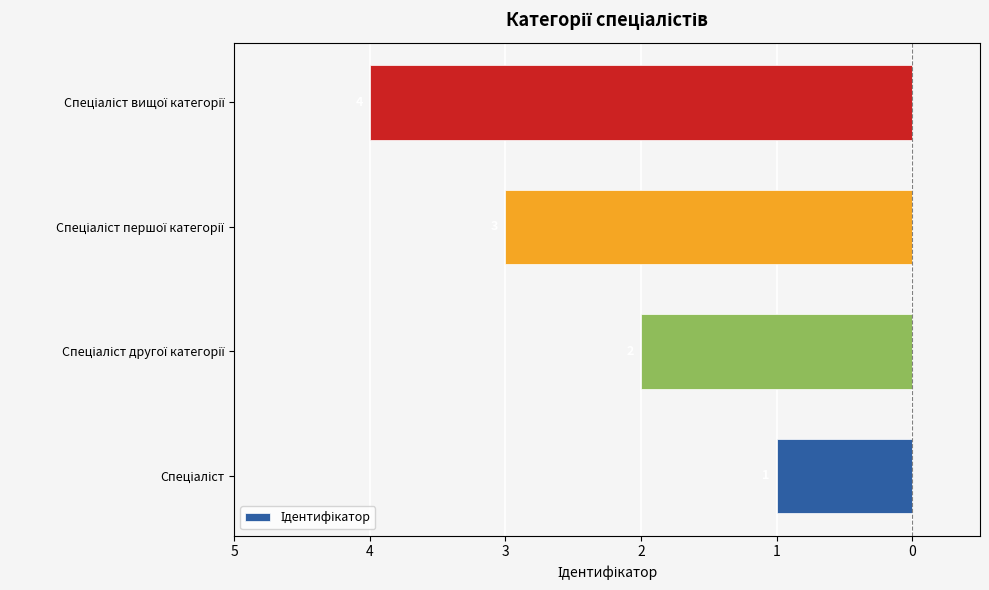

Are the bars horizontal?

Yes